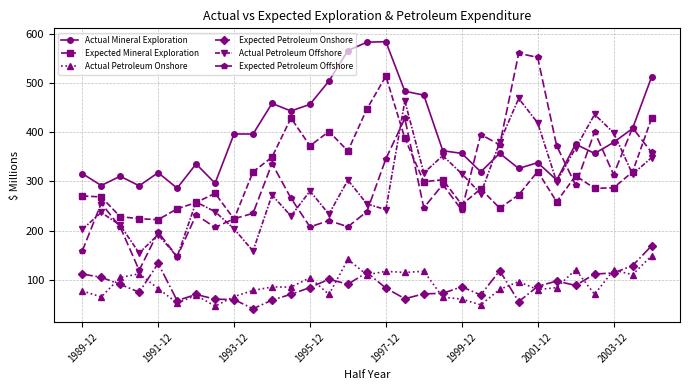

What is the minimum value shown in the chart?

41.3